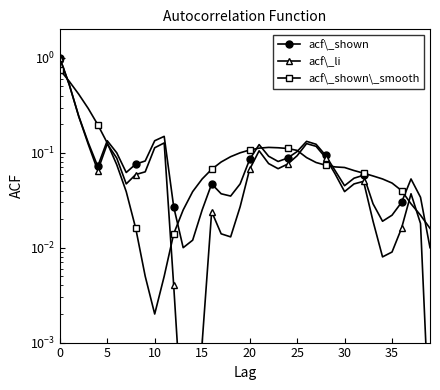

What is the maximum value shown in the chart?

1.0